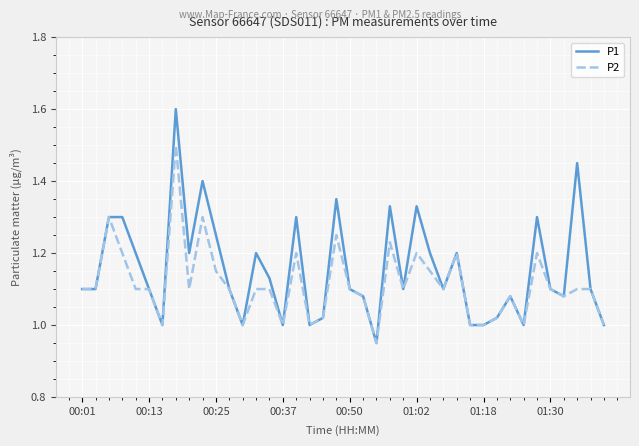

Which series has the widest spread of values?

P1